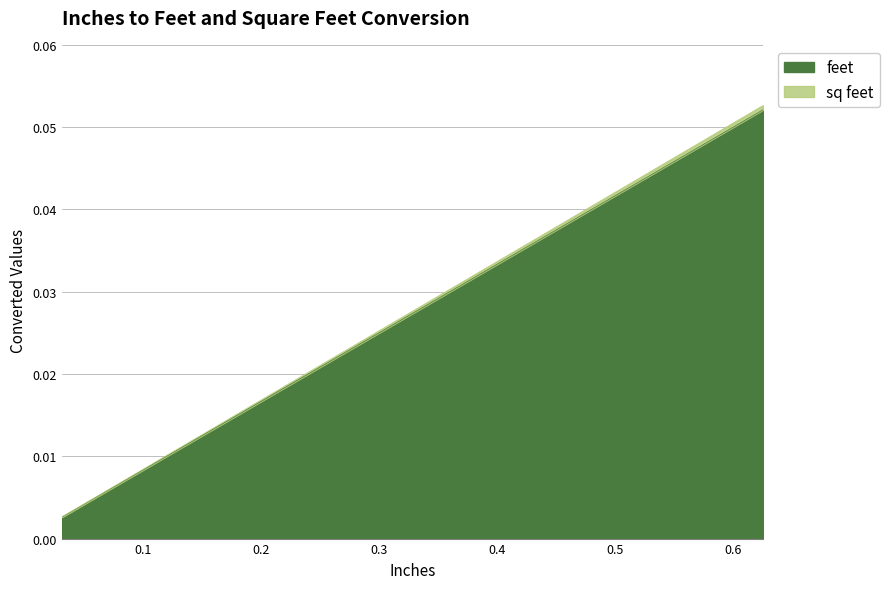

At how many categories does at least one series exceed 0?

20